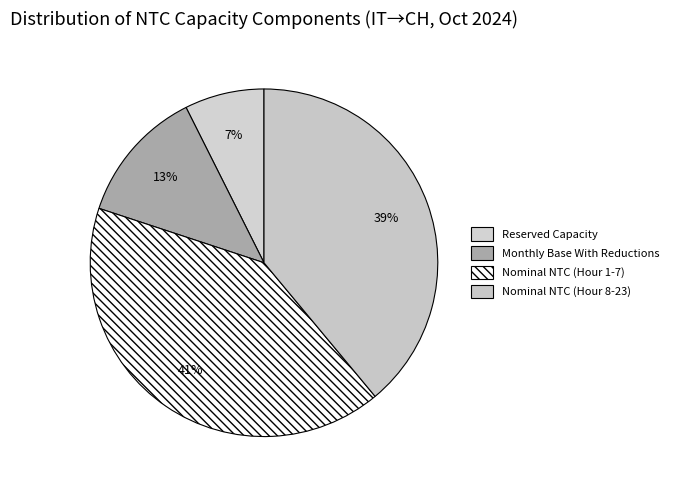

Count the number of slices in the pie.

4